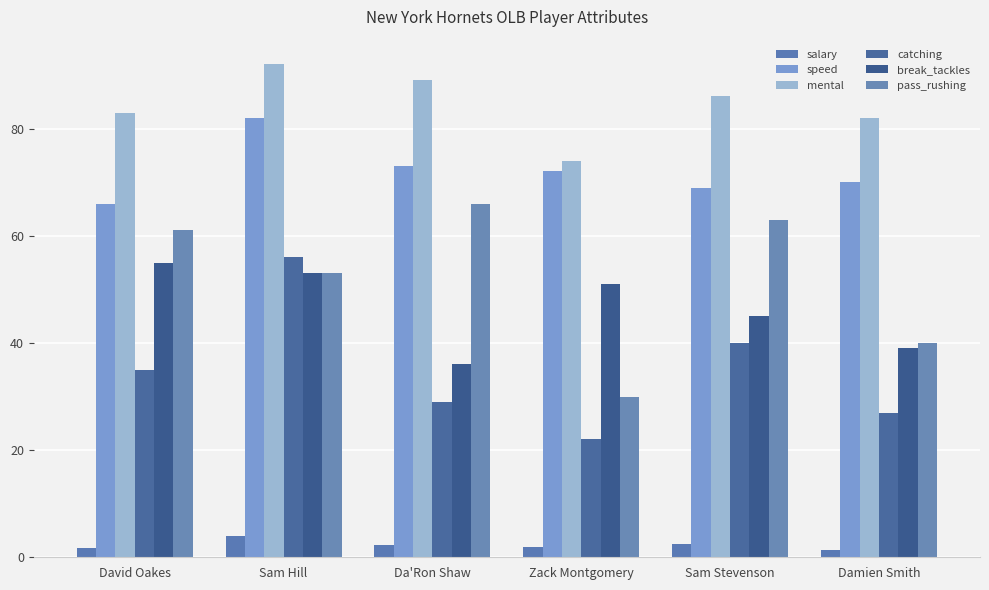

Which series has the largest total across all categories?

mental